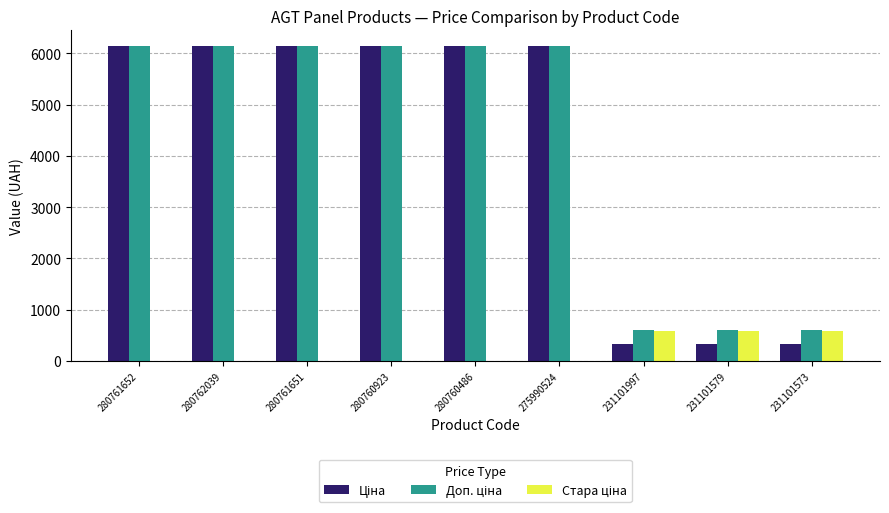

What is the total value across all series at 280761651?

12286.5